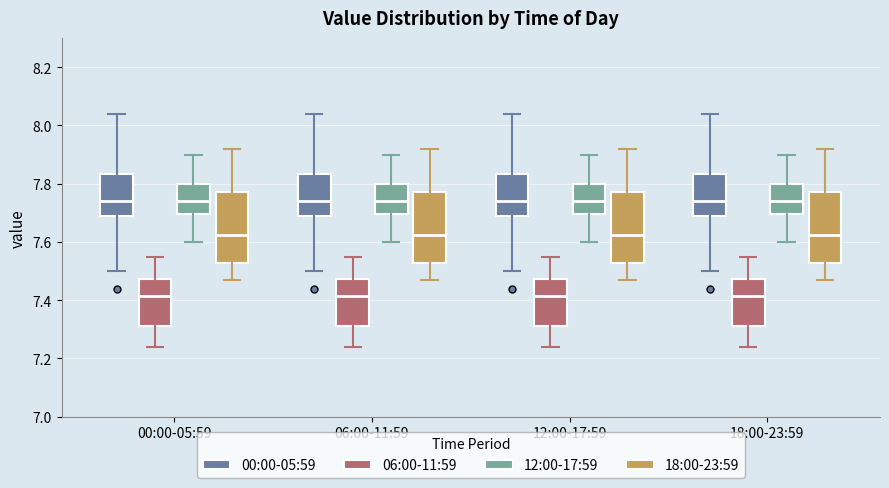

Reading left to right, read every box against the y-axis: the position of its median line, the range the box covers, and the ends of its whiskers. The values are not printed on the chart, so give them approximately, as read against the axis.

00:00-05:59 (00:00-05:59): median 7.74, box 7.68 to 7.84, whiskers 7.50 to 8.04
00:00-05:59 (06:00-11:59): median 7.42, box 7.32 to 7.48, whiskers 7.24 to 7.56
00:00-05:59 (12:00-17:59): median 7.74, box 7.70 to 7.80, whiskers 7.60 to 7.90
00:00-05:59 (18:00-23:59): median 7.62, box 7.52 to 7.78, whiskers 7.48 to 7.92
06:00-11:59 (00:00-05:59): median 7.74, box 7.68 to 7.84, whiskers 7.50 to 8.04
06:00-11:59 (06:00-11:59): median 7.42, box 7.32 to 7.48, whiskers 7.24 to 7.56
06:00-11:59 (12:00-17:59): median 7.74, box 7.70 to 7.80, whiskers 7.60 to 7.90
06:00-11:59 (18:00-23:59): median 7.62, box 7.52 to 7.78, whiskers 7.48 to 7.92
12:00-17:59 (00:00-05:59): median 7.74, box 7.68 to 7.84, whiskers 7.50 to 8.04
12:00-17:59 (06:00-11:59): median 7.42, box 7.32 to 7.48, whiskers 7.24 to 7.56
12:00-17:59 (12:00-17:59): median 7.74, box 7.70 to 7.80, whiskers 7.60 to 7.90
12:00-17:59 (18:00-23:59): median 7.62, box 7.52 to 7.78, whiskers 7.48 to 7.92
18:00-23:59 (00:00-05:59): median 7.74, box 7.68 to 7.84, whiskers 7.50 to 8.04
18:00-23:59 (06:00-11:59): median 7.42, box 7.32 to 7.48, whiskers 7.24 to 7.56
18:00-23:59 (12:00-17:59): median 7.74, box 7.70 to 7.80, whiskers 7.60 to 7.90
18:00-23:59 (18:00-23:59): median 7.62, box 7.52 to 7.78, whiskers 7.48 to 7.92